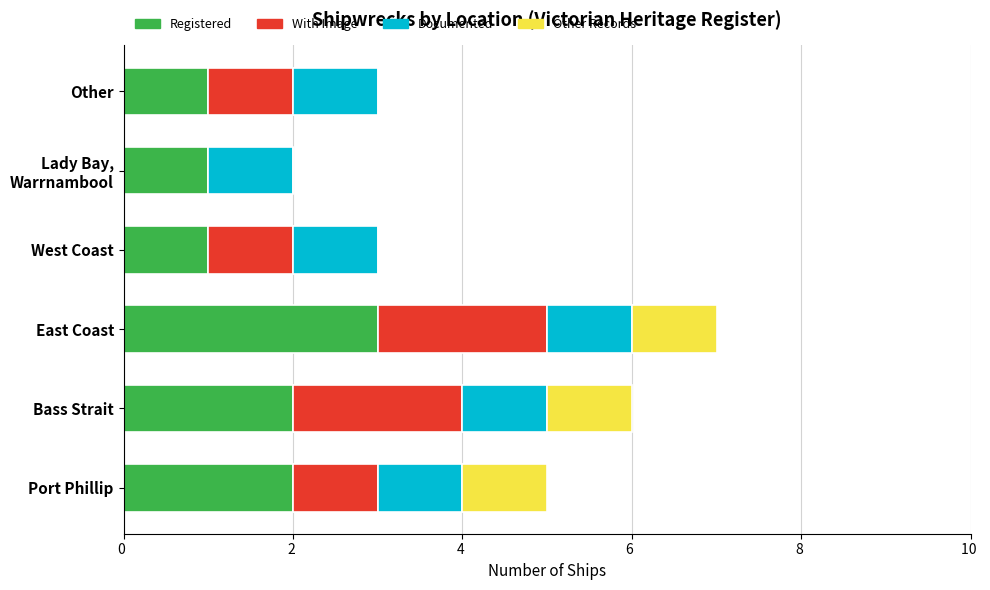

At which label does Registered reach its peak?

East Coast